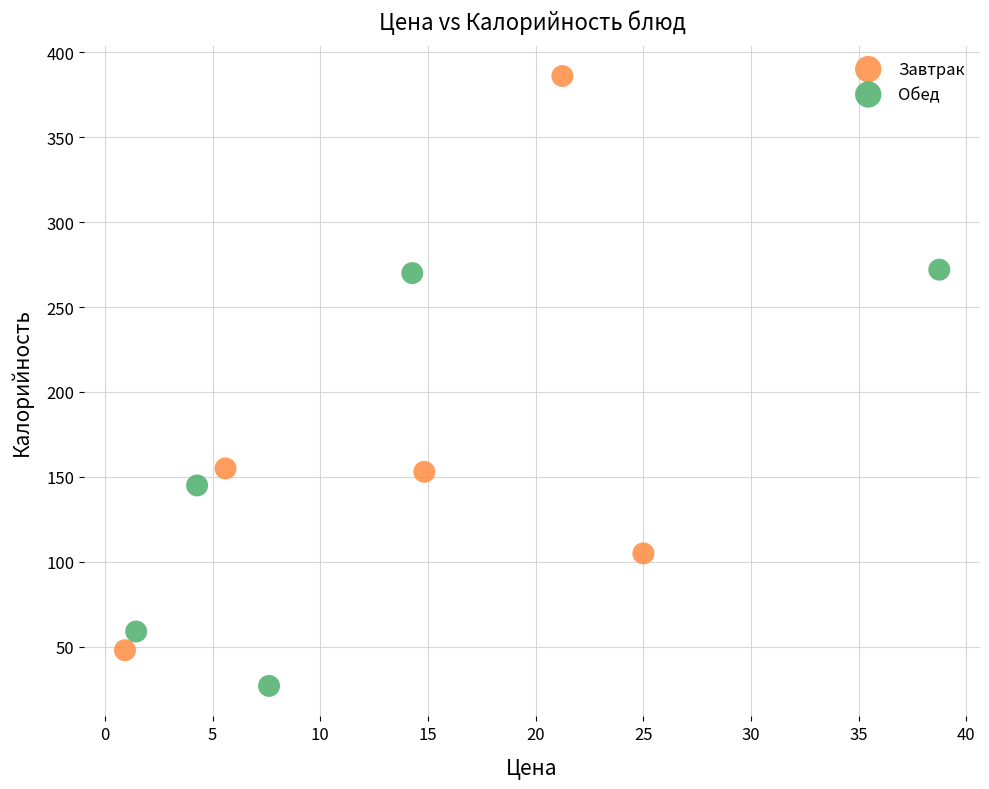

What are all the series names shown in the legend?

Завтрак, Обед